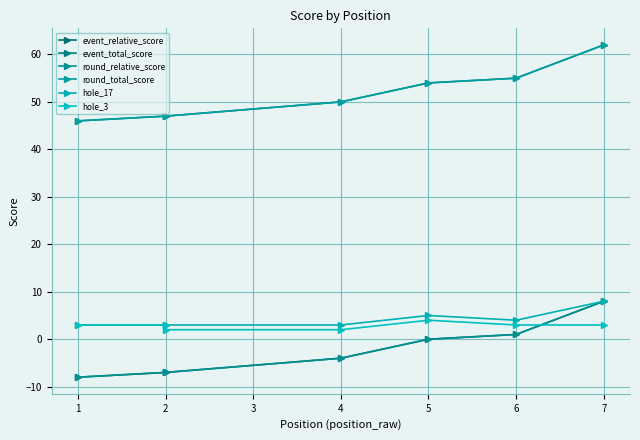

Rank the series at 6 from highest to lowest value.

event_total_score, round_total_score, hole_17, hole_3, event_relative_score, round_relative_score